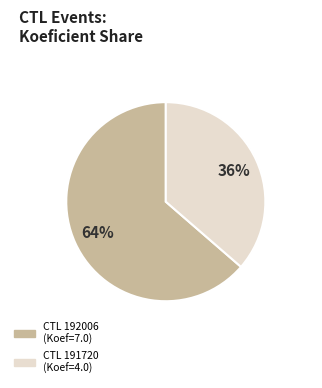

To the nearest percent, what is the average slice percentage?

50%